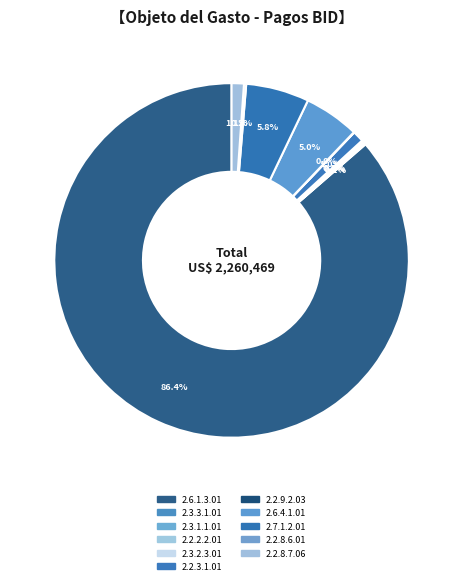

Rank the categories by value from lowest to highest.

2.2.2.2.01, 2.2.9.2.03, 2.3.3.1.01, 2.3.2.3.01, 2.3.1.1.01, 2.2.8.6.01, 2.2.3.1.01, 2.2.8.7.06, 2.6.4.1.01, 2.7.1.2.01, 2.6.1.3.01